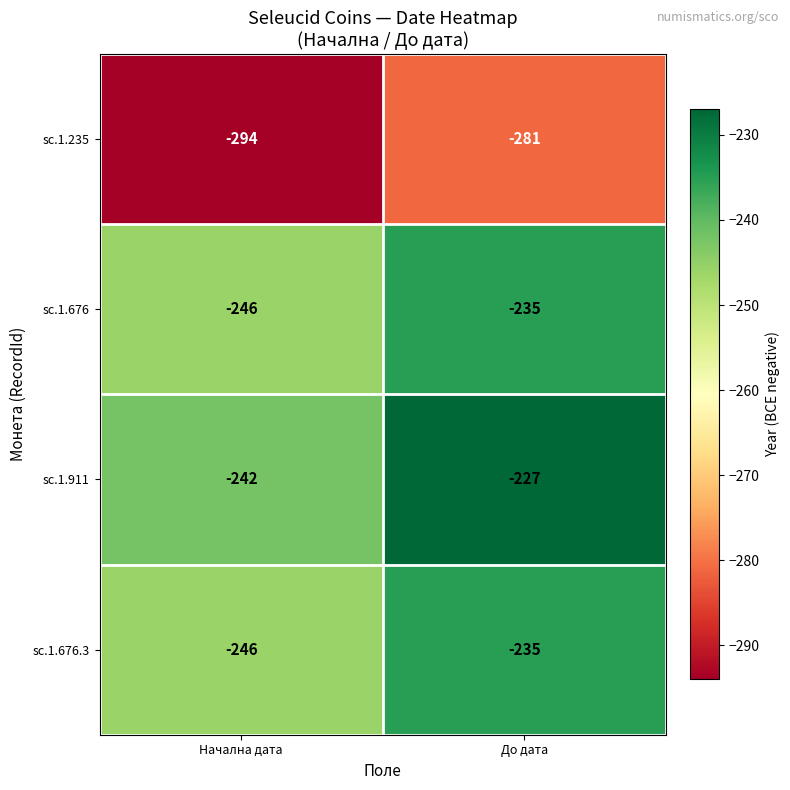

Which series has the widest spread of values?

sc.1.911